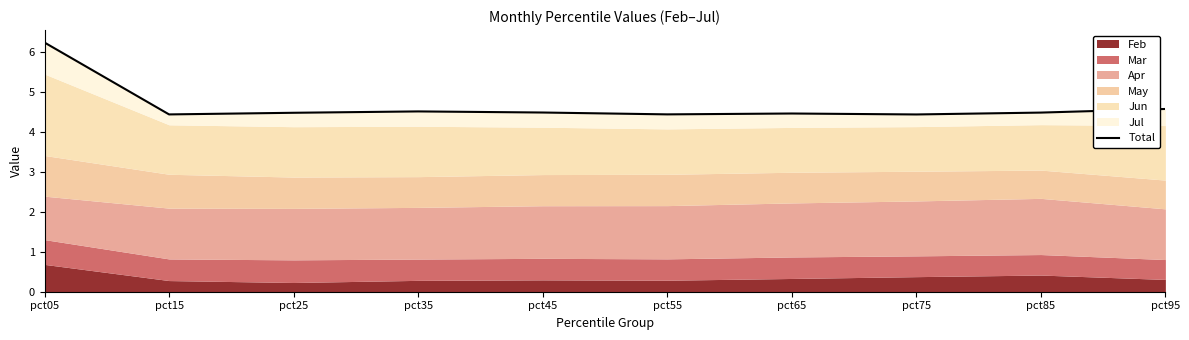

Rank the categories by value from lowest to highest.

pct75, pct15, pct55, pct65, pct25, pct85, pct45, pct35, pct95, pct05